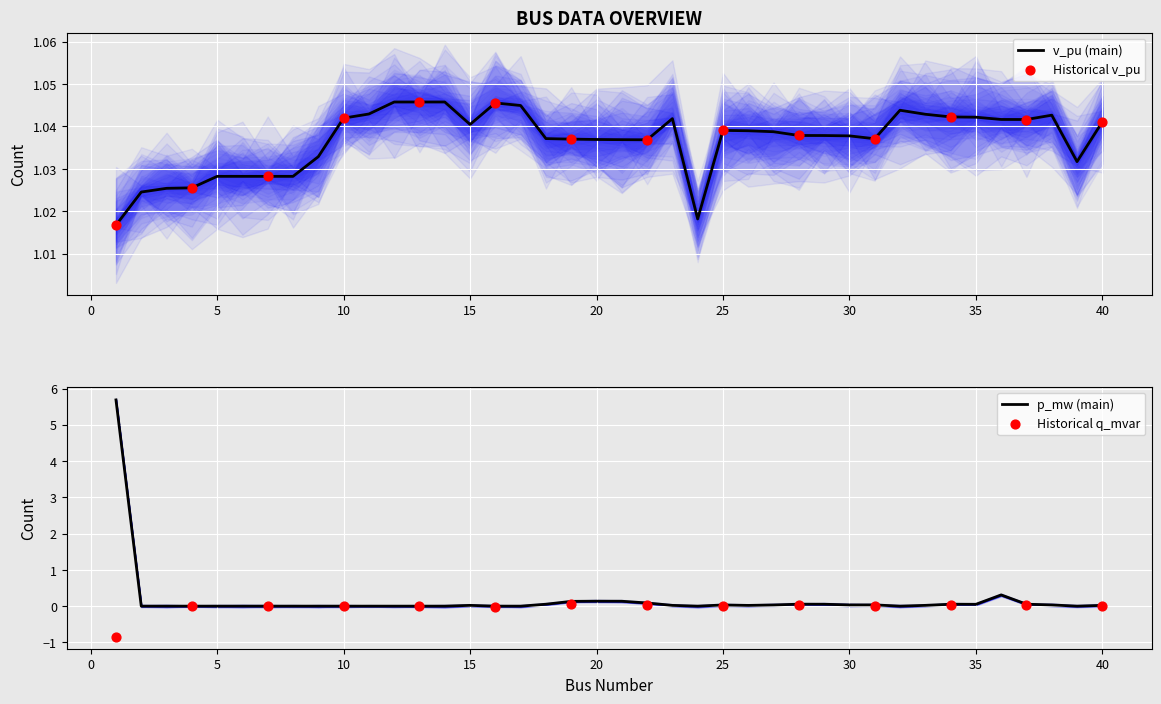

At which category is the sum across all series the highest?

1